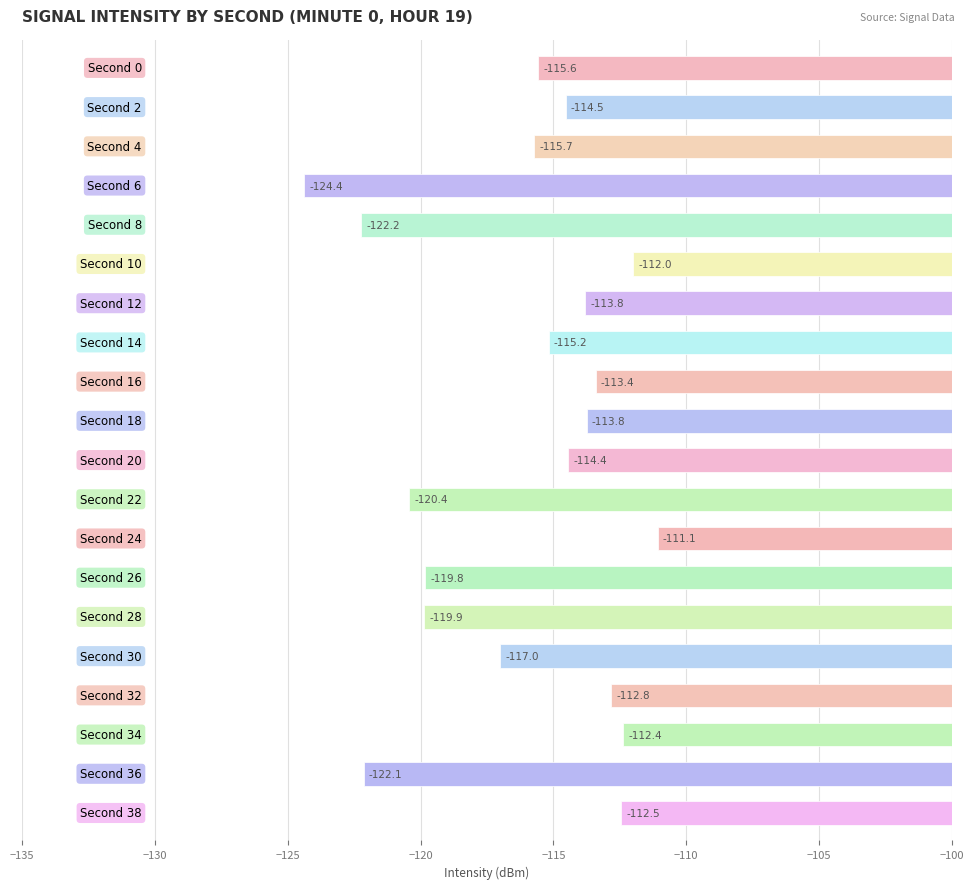

What is the value of the 3rd bar from the top?

-115.7